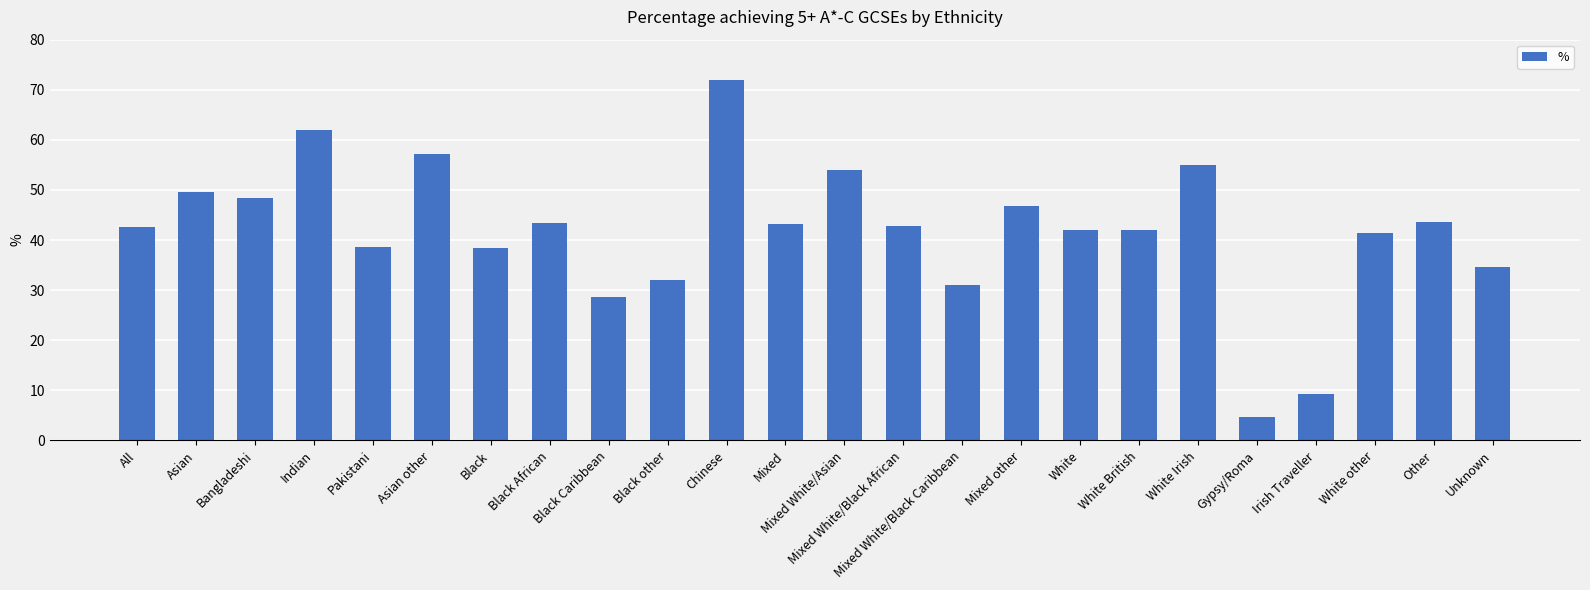

Which category has the highest value across all series?

Chinese